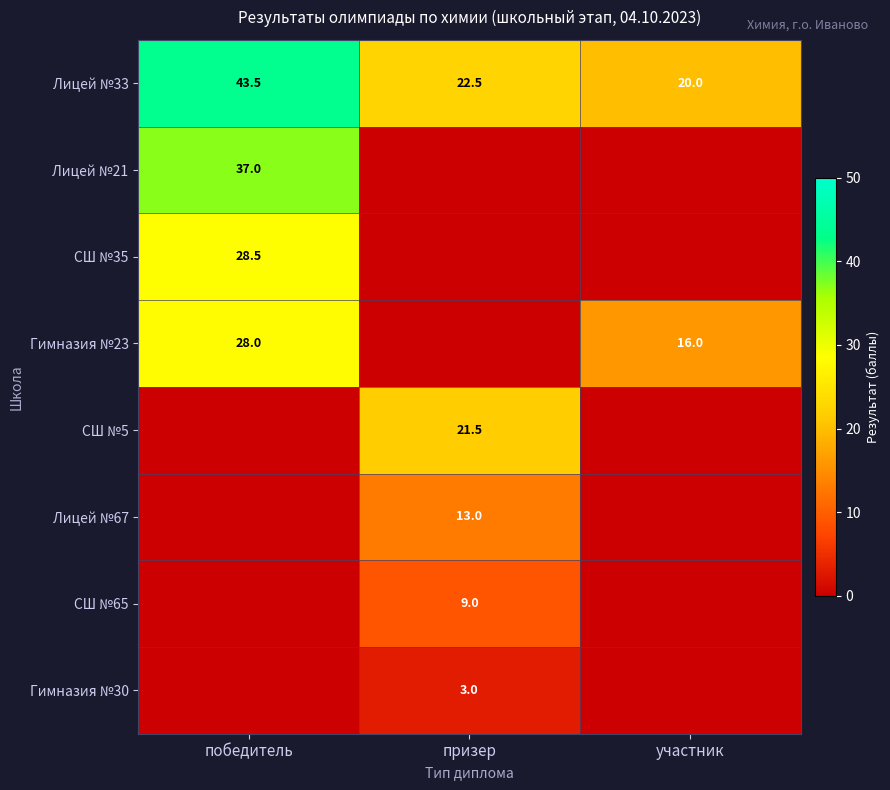

Rank the categories by Лицей №33 value from lowest to highest.

участник, призер, победитель